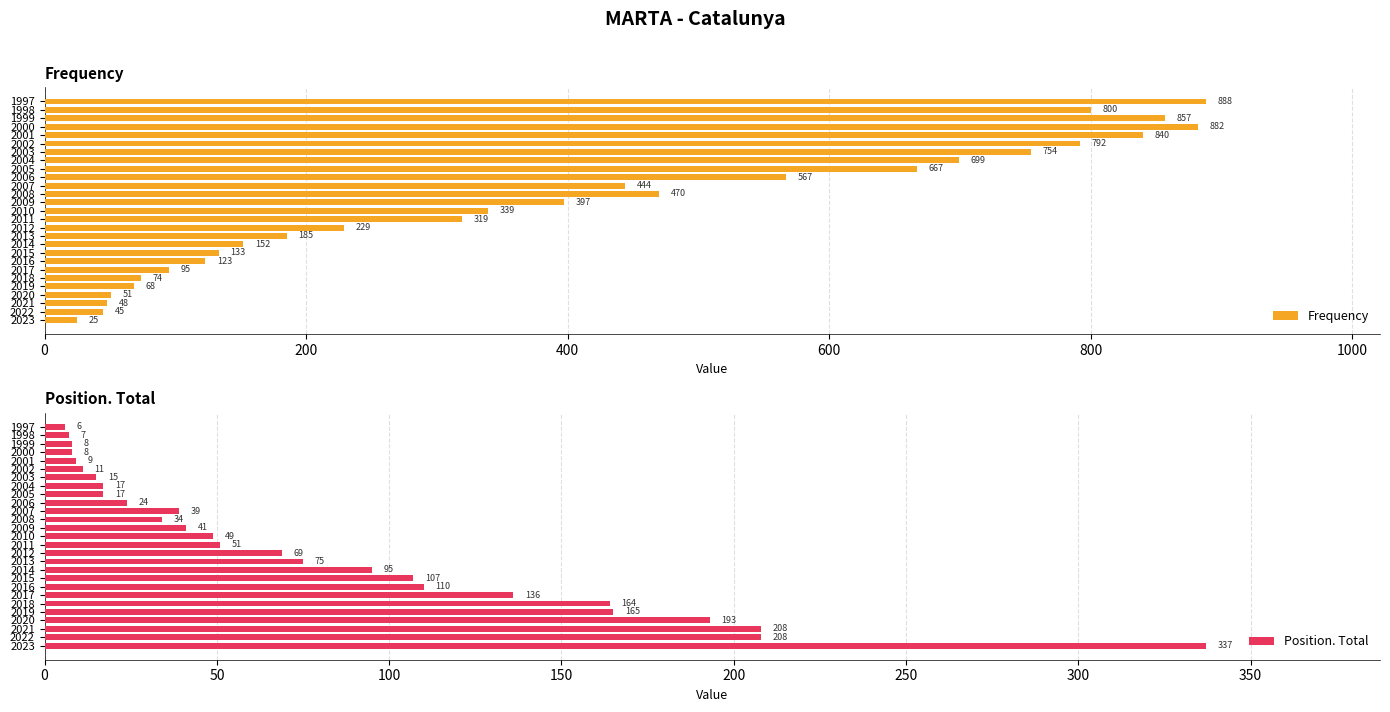

How many values in the Position. Total series are below 49?

13